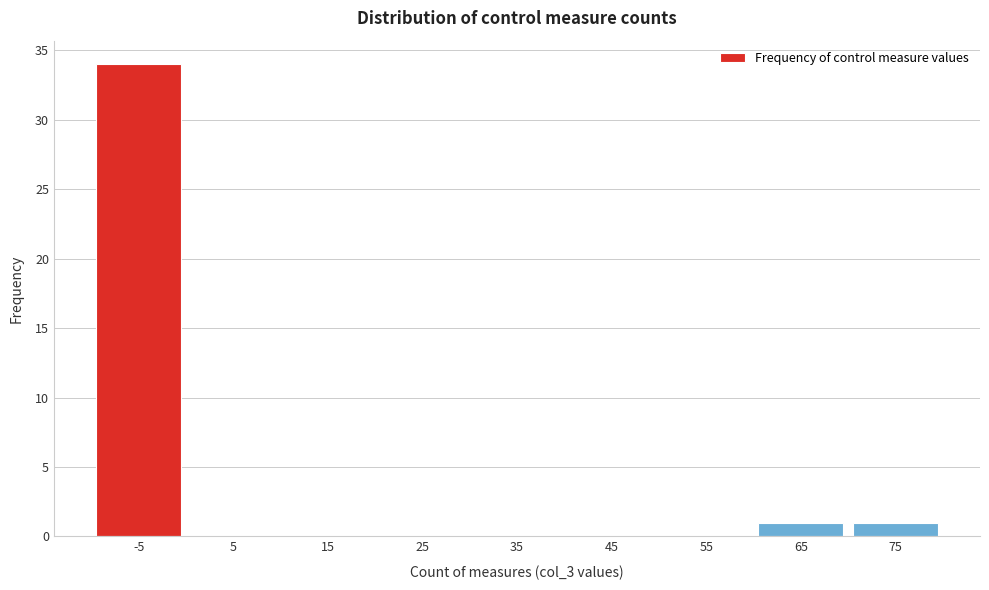

Reading right to left, list all the values displayed in this chart.

75=1	65=1	55=0	45=0	35=0	25=0	15=0	5=0	-5=34